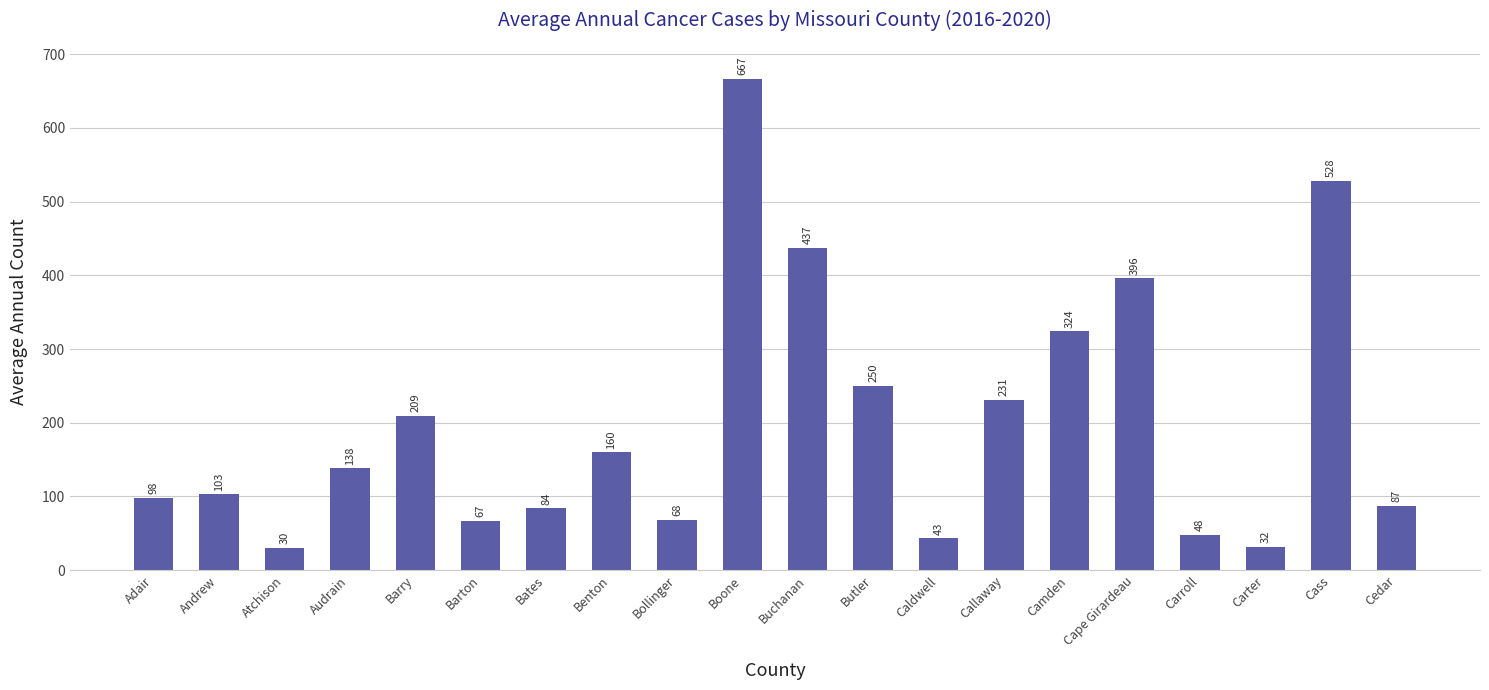

Reading left to right, list all the values displayed in this chart.

Adair=98	Andrew=103	Atchison=30	Audrain=138	Barry=209	Barton=67	Bates=84	Benton=160	Bollinger=68	Boone=667	Buchanan=437	Butler=250	Caldwell=43	Callaway=231	Camden=324	Cape Girardeau=396	Carroll=48	Carter=32	Cass=528	Cedar=87